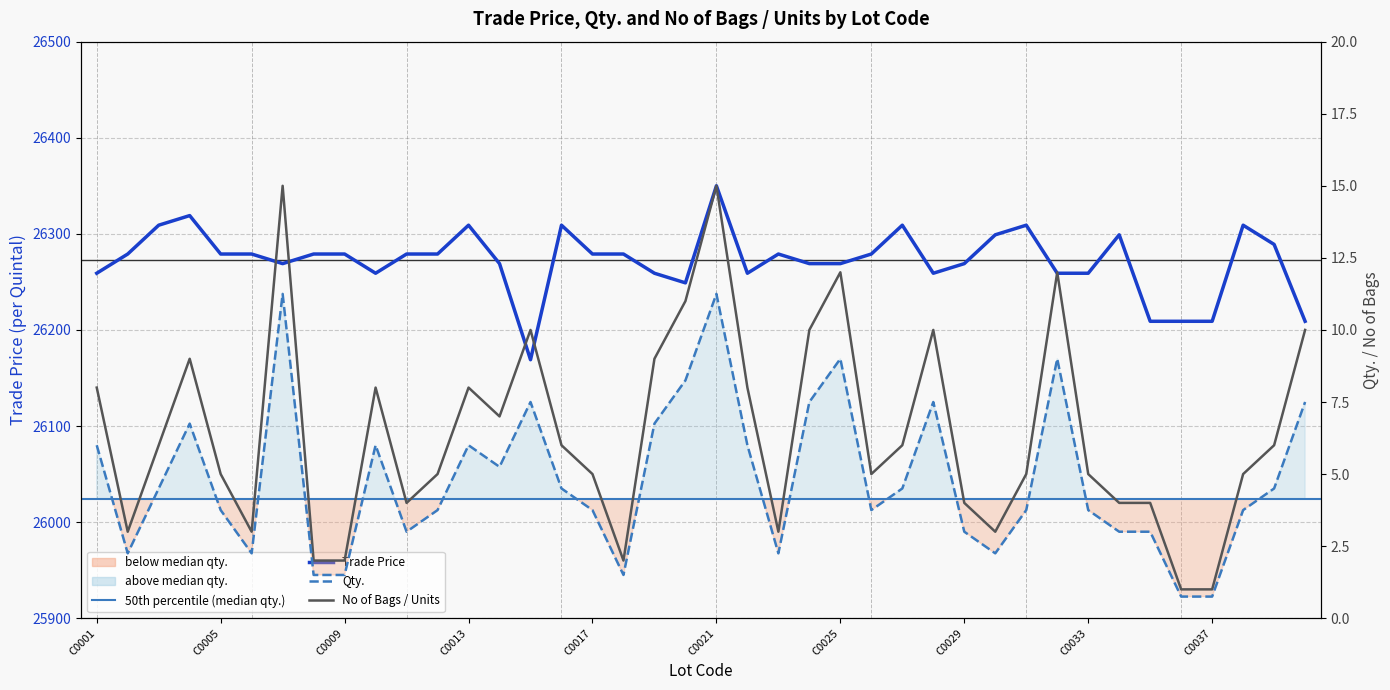

How many lines are shown in the chart?

3